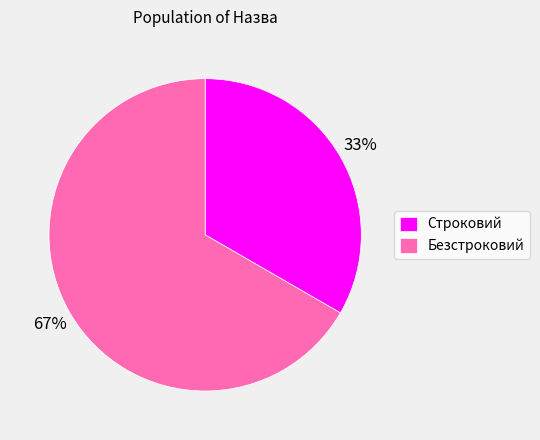

Approximately how many times larger is the value at Безстроковий compared to Строковий?

2.0